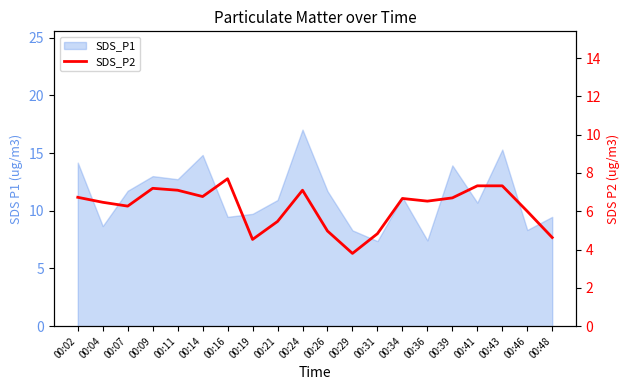

At which category does the data reach its first local peak?

00:09